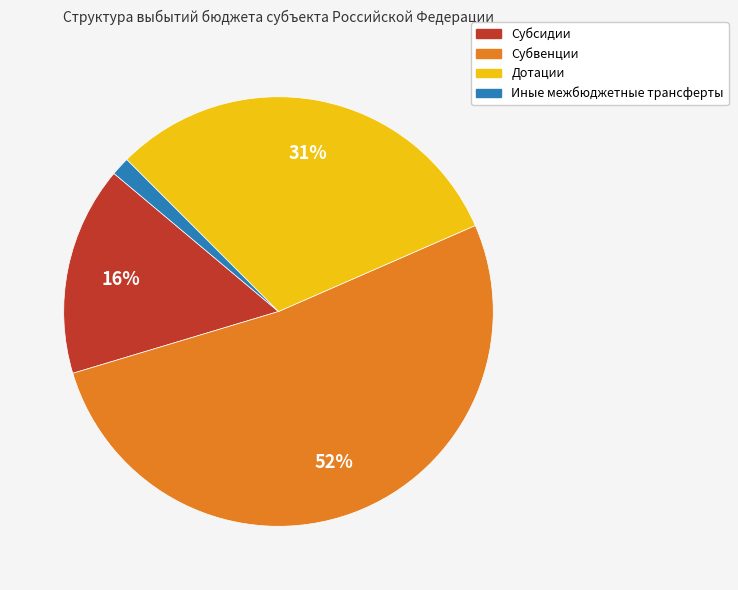

Count the number of slices in the pie.

4